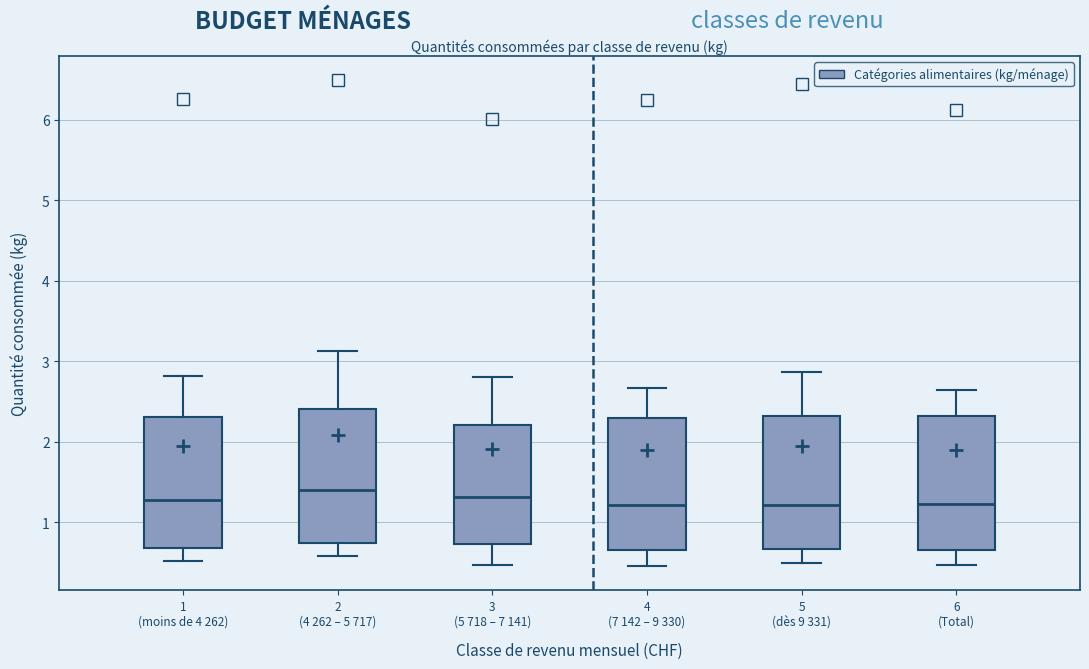

Reading left to right, transcribe this box plot: for each box, give where its median line is, the range the box spans, and where its two whiskers end, as read against the y-axis. The values are not printed on the chart, so give them approximately, as read against the axis.

1 (moins de 4 262): median 1.3, box 0.7 to 2.3, whiskers 0.5 to 2.8
2 (4 262 – 5 717): median 1.4, box 0.7 to 2.4, whiskers 0.6 to 3.1
3 (5 718 – 7 141): median 1.3, box 0.7 to 2.2, whiskers 0.5 to 2.8
4 (7 142 – 9 330): median 1.2, box 0.7 to 2.3, whiskers 0.5 to 2.7
5 (dès 9 331): median 1.2, box 0.7 to 2.3, whiskers 0.5 to 2.9
6 (Total): median 1.2, box 0.7 to 2.3, whiskers 0.5 to 2.6